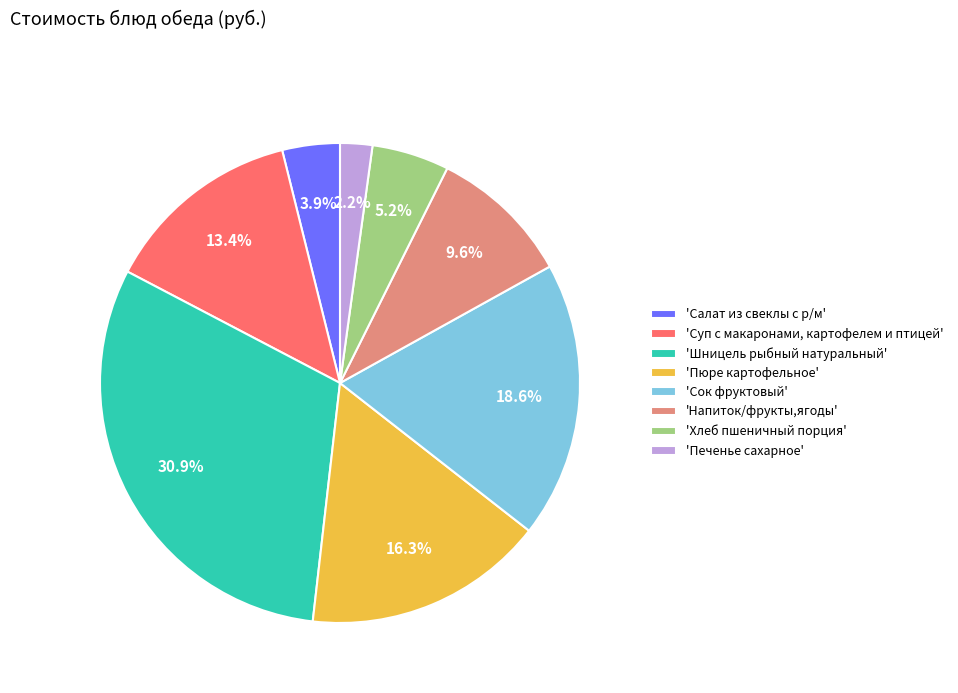

Which category has the biggest portion of the pie?

'Шницель рыбный натуральный'